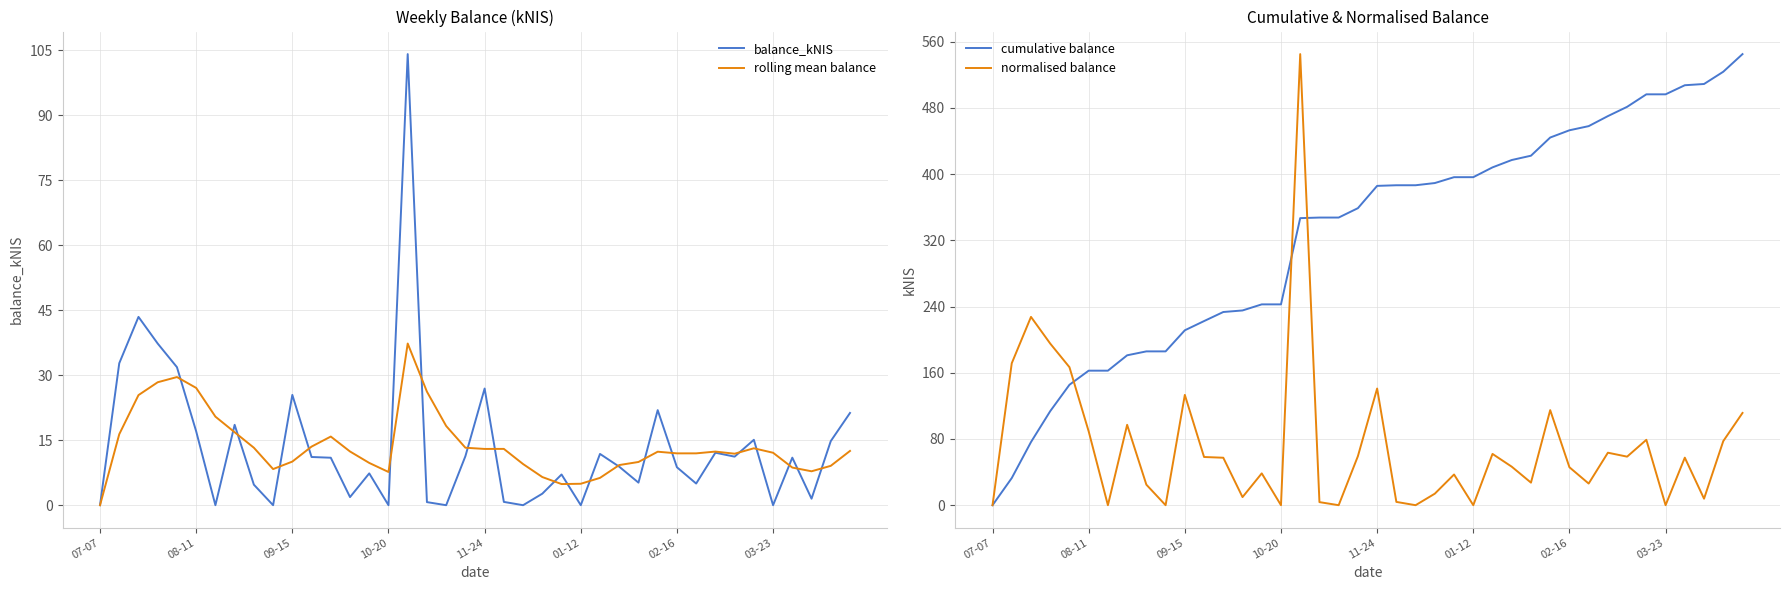

What is the greatest value displayed?

544.9